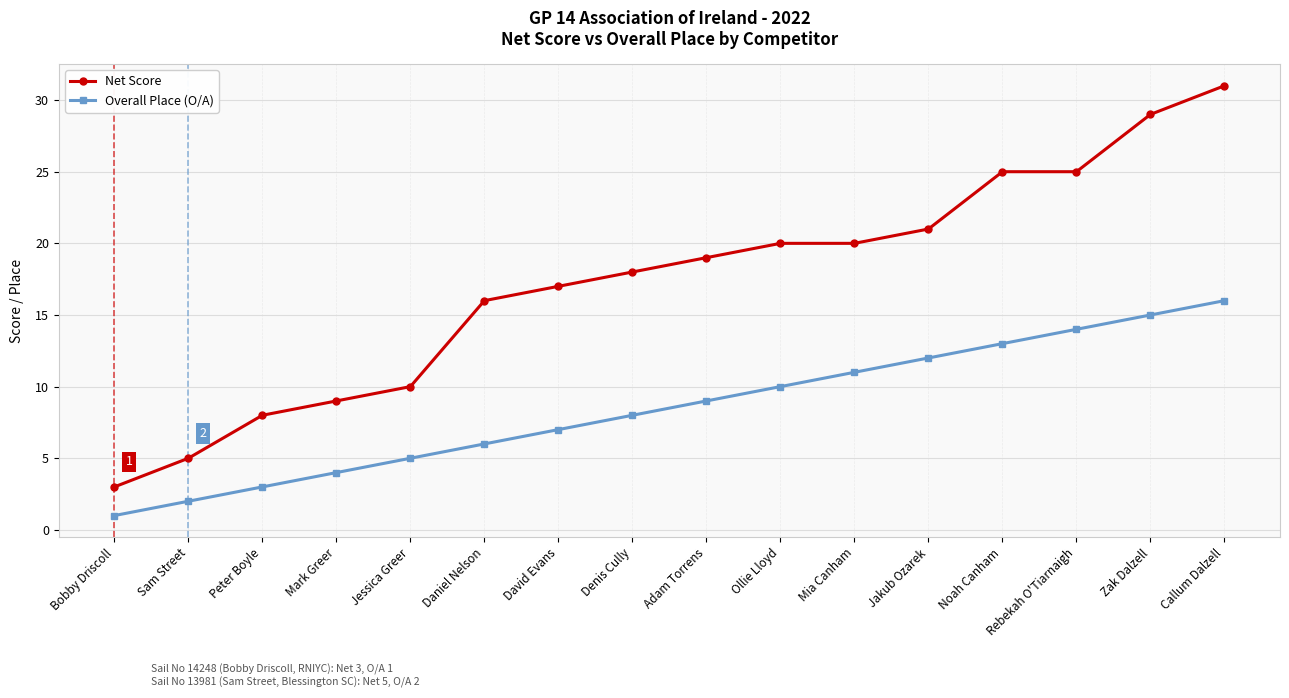

Does the chart have visible grid lines?

Yes